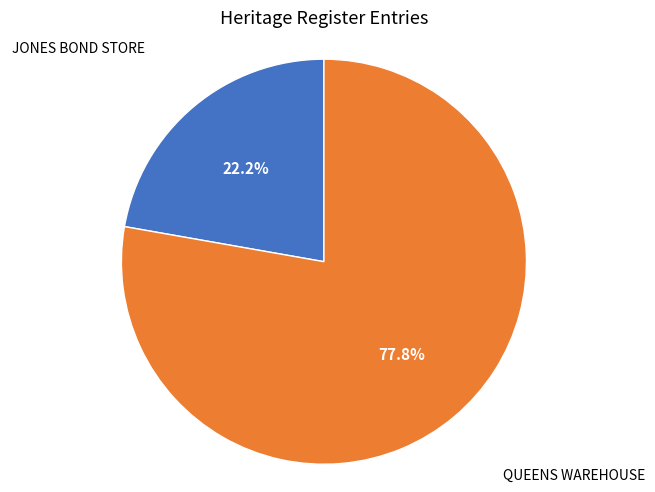

Rank the categories by value from lowest to highest.

JONES BOND STORE, QUEENS WAREHOUSE